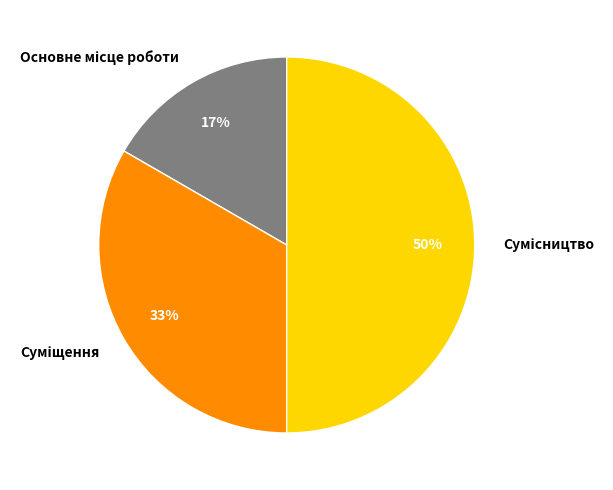

How many segments does this pie chart have?

3